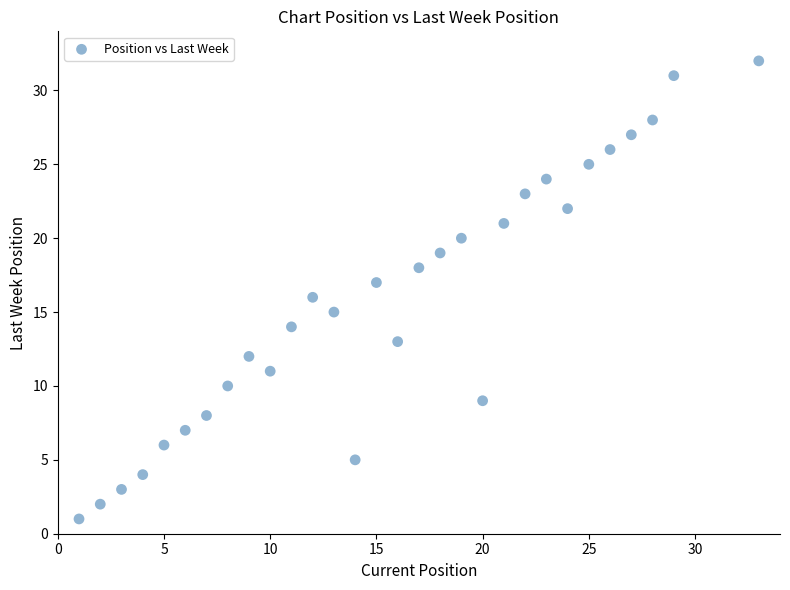

What is the range of X values (max minus min)?

32